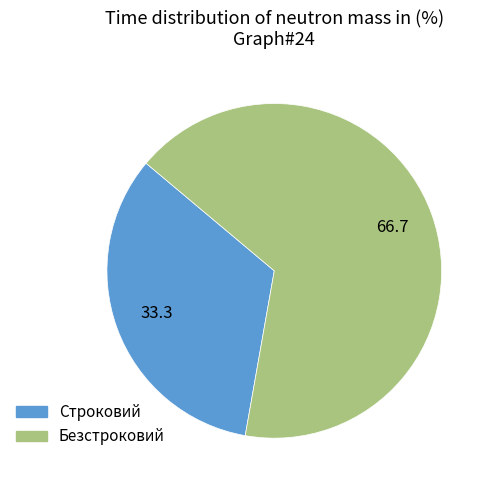

What is the smallest slice in the pie chart?

Строковий